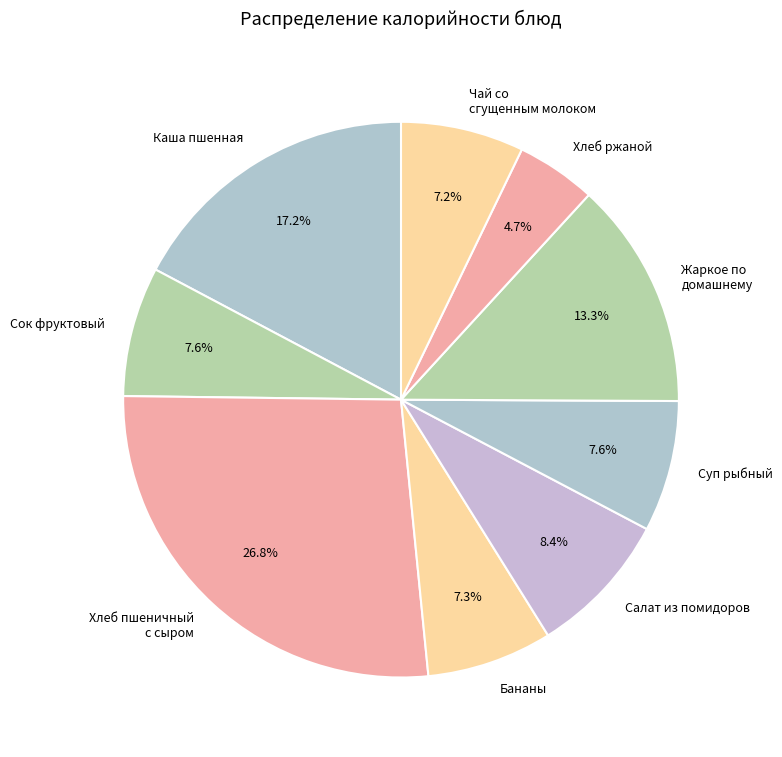

Is it true that Хлеб пшеничный с сыром is 16% of the pie?

False